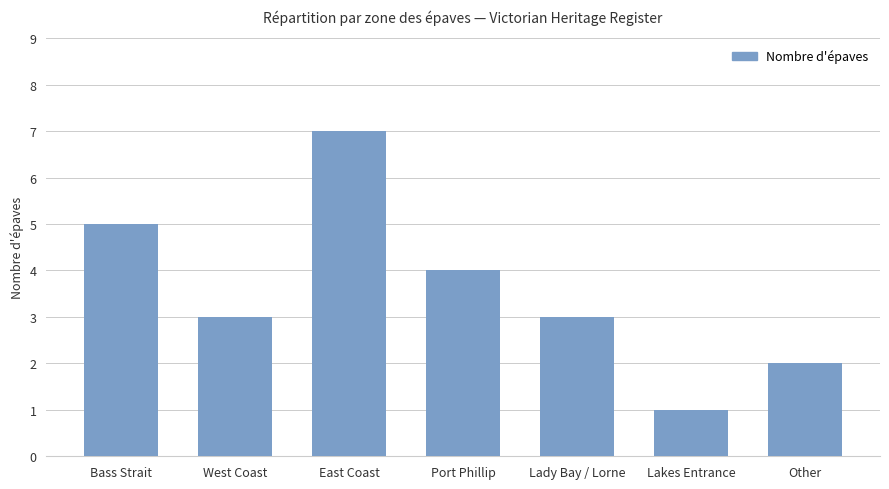

Where does the data first go above 3?

Bass Strait